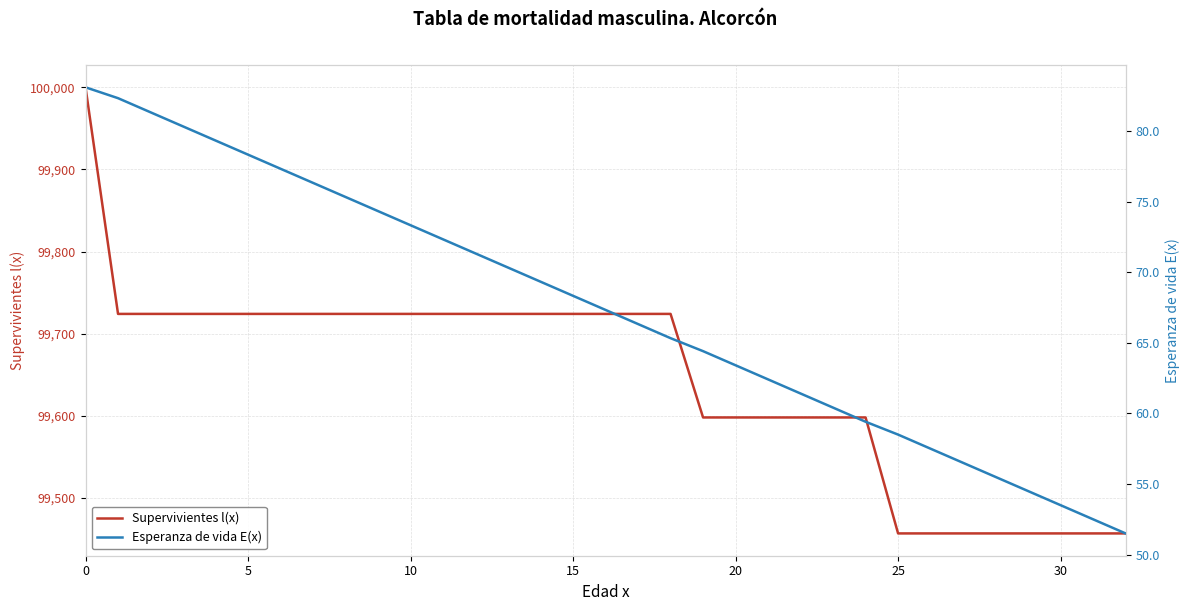

True or false: Esperanza de vida E(x) and Supervivientes l(x) intersect in this chart.

False